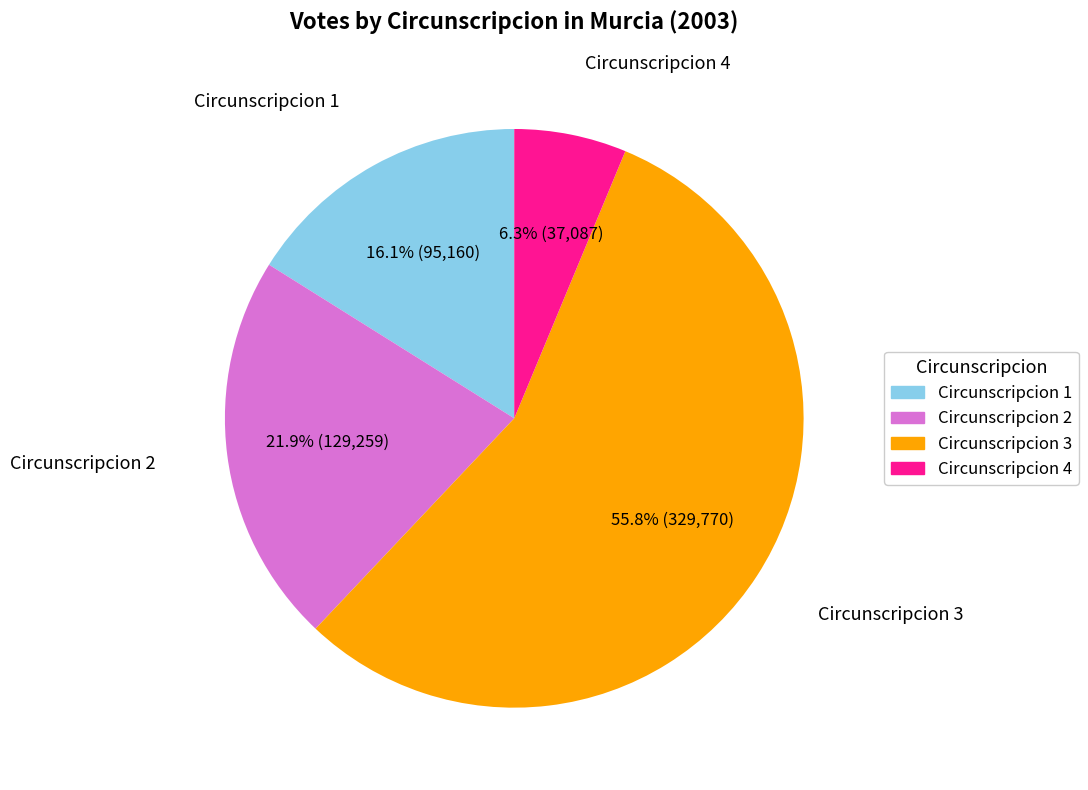

Which slice is the largest?

Circunscripcion 3